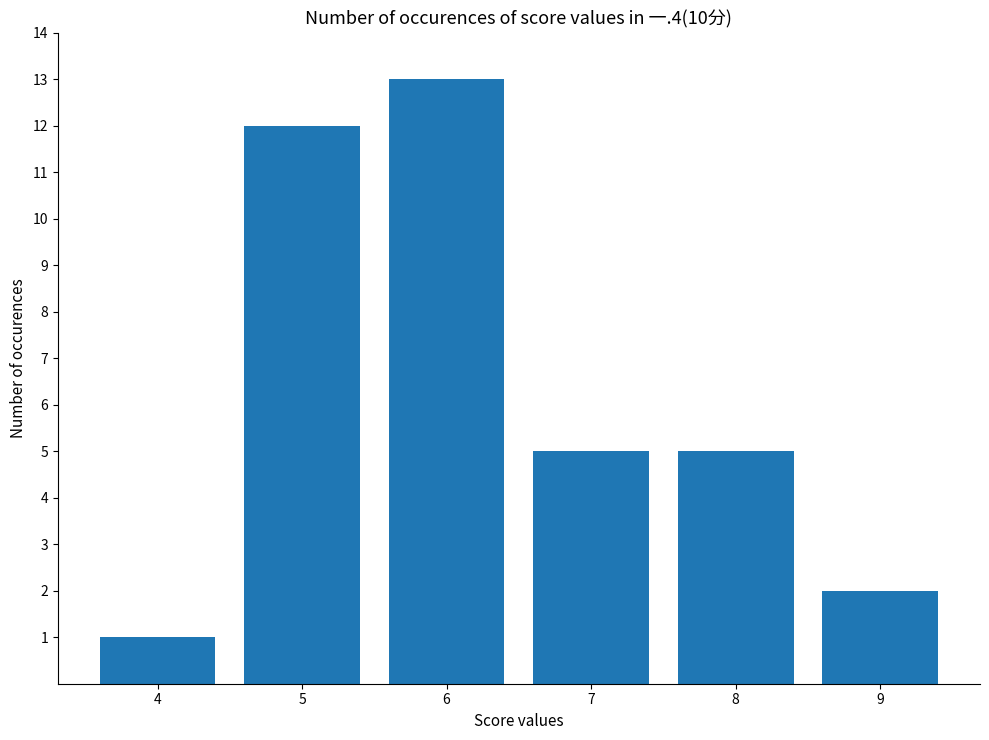

What is the sum of all values?

38